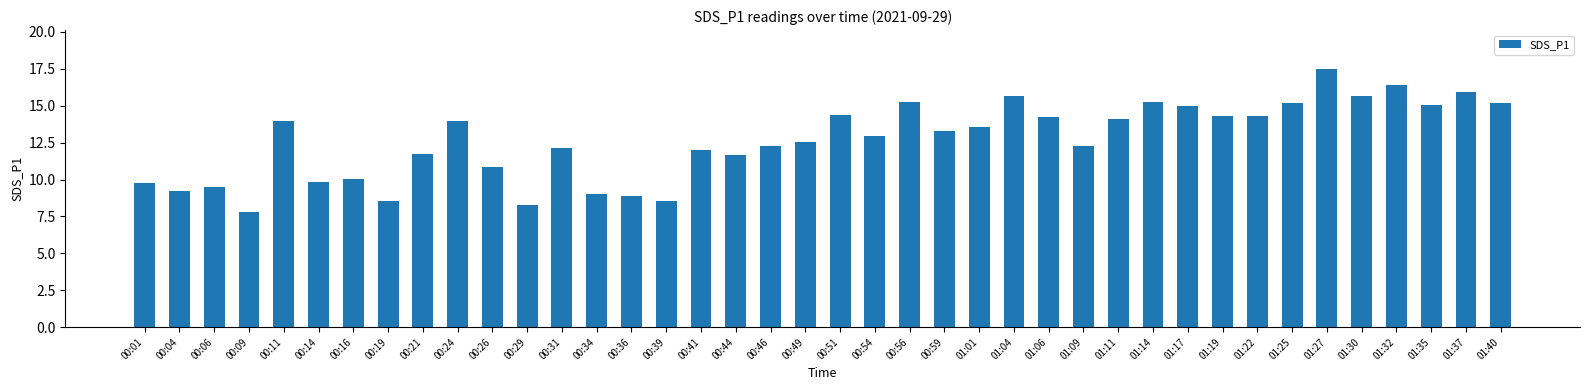

Is it true that the value at 01:01 is 13.6?

True